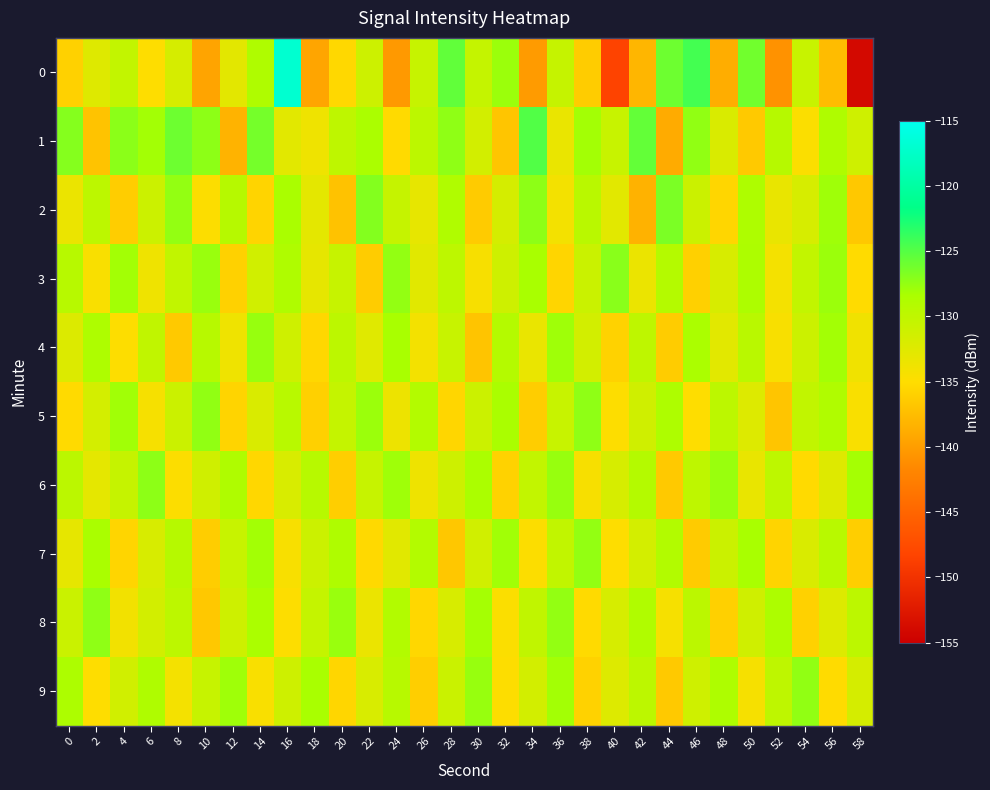

Reading left to right, list all the values displayed in this chart.

0: 0=-135.9	2=-132.5	4=-130.3	6=-134.9	8=-131.8	10=-139.4	12=-132.9	14=-128.8	16=-117.0	18=-139.3	20=-135.3	22=-131.1	24=-140.3	26=-130.6	28=-125.5	30=-130.4	32=-127.8	34=-140.1	36=-130.5	38=-136.3	40=-148.4	42=-138.0	44=-126.0	46=-124.4	48=-138.7	50=-126.1	52=-140.8	54=-130.7	56=-137.6	58=-154.0
1: 0=-126.9	2=-137.0	4=-127.1	6=-128.1	8=-126.0	10=-127.3	12=-138.3	14=-126.3	16=-132.8	18=-133.8	20=-130.0	22=-128.5	24=-135.2	26=-129.8	28=-127.3	30=-131.5	32=-136.8	34=-124.9	36=-133.4	38=-128.1	40=-130.7	42=-125.6	44=-138.9	46=-127.4	48=-132.1	50=-136.5	52=-129.3	54=-134.7	56=-128.8	58=-131.2
2: 0=-133.5	2=-129.8	4=-136.2	6=-131.0	8=-127.5	10=-134.8	12=-129.3	14=-135.7	16=-128.4	18=-132.9	20=-137.1	22=-126.8	24=-130.5	26=-133.2	28=-128.9	30=-136.4	32=-131.7	34=-127.2	36=-134.1	38=-129.6	40=-132.8	42=-138.3	44=-126.5	46=-130.9	48=-135.5	50=-128.7	52=-133.3	54=-131.8	56=-127.9	58=-136.6
3: 0=-129.4	2=-134.6	4=-128.1	6=-133.8	8=-130.2	10=-127.7	12=-135.9	14=-131.4	16=-128.8	18=-133.1	20=-130.6	22=-136.3	24=-127.5	26=-132.7	28=-129.9	30=-134.4	32=-131.1	34=-128.3	36=-135.6	38=-130.8	40=-127.1	42=-133.5	44=-129.2	46=-136.0	48=-131.9	50=-128.6	52=-134.2	54=-130.3	56=-127.8	58=-135.1
4: 0=-132.3	2=-128.7	4=-134.9	6=-130.1	8=-136.5	10=-129.4	12=-133.8	14=-127.6	16=-131.2	18=-135.4	20=-129.8	22=-132.6	24=-128.3	26=-134.1	28=-130.7	30=-136.9	32=-129.2	34=-133.4	36=-127.9	38=-131.5	40=-135.8	42=-130.0	44=-136.3	46=-128.5	48=-132.8	50=-129.6	52=-134.5	54=-131.0	56=-128.1	58=-133.9
5: 0=-135.2	2=-131.6	4=-128.0	6=-134.3	8=-130.9	10=-127.4	12=-135.7	14=-132.1	16=-129.5	18=-136.0	20=-130.4	22=-127.8	24=-133.6	26=-129.1	28=-135.5	30=-131.0	32=-128.4	34=-136.2	36=-130.7	38=-127.3	40=-134.9	42=-131.3	44=-128.7	46=-135.0	48=-129.8	50=-132.4	52=-136.8	54=-130.2	56=-128.9	58=-134.6
6: 0=-129.7	2=-133.0	4=-130.5	6=-127.2	8=-134.8	10=-131.3	12=-128.8	14=-135.4	16=-132.0	18=-129.4	20=-136.1	22=-130.6	24=-127.9	26=-133.7	28=-131.1	30=-128.5	32=-135.8	34=-130.3	36=-127.6	38=-134.4	40=-131.8	42=-129.2	44=-136.5	46=-130.0	48=-127.7	50=-133.3	52=-129.9	54=-135.2	56=-132.5	58=-128.2
7: 0=-133.1	2=-128.4	4=-135.6	6=-131.9	8=-129.3	10=-136.2	12=-130.7	14=-128.1	16=-134.5	18=-131.0	20=-128.8	22=-135.3	24=-132.7	26=-129.1	28=-136.7	30=-131.4	32=-128.0	34=-134.8	36=-130.2	38=-127.5	40=-135.0	42=-131.6	44=-129.0	46=-136.4	48=-130.9	50=-128.3	52=-135.7	54=-132.1	56=-129.5	58=-136.1
8: 0=-130.8	2=-127.3	4=-134.0	6=-131.5	8=-129.8	10=-136.6	12=-131.1	14=-128.5	16=-134.9	18=-130.4	20=-127.7	22=-133.5	24=-129.0	26=-135.4	28=-131.9	30=-128.2	32=-134.7	34=-130.1	36=-127.5	38=-135.2	40=-131.8	42=-128.9	44=-134.3	46=-129.7	48=-136.0	50=-131.3	52=-128.6	54=-135.9	56=-132.4	58=-129.8
9: 0=-128.6	2=-135.0	4=-131.4	6=-128.8	8=-134.2	10=-130.6	12=-127.9	14=-134.6	16=-131.1	18=-128.3	20=-135.5	22=-132.0	24=-129.4	26=-136.1	28=-130.8	30=-127.6	32=-134.9	34=-131.5	36=-128.1	38=-135.8	40=-132.4	42=-129.8	44=-136.5	46=-131.2	48=-128.7	50=-134.3	52=-130.0	54=-127.4	56=-135.1	58=-131.7